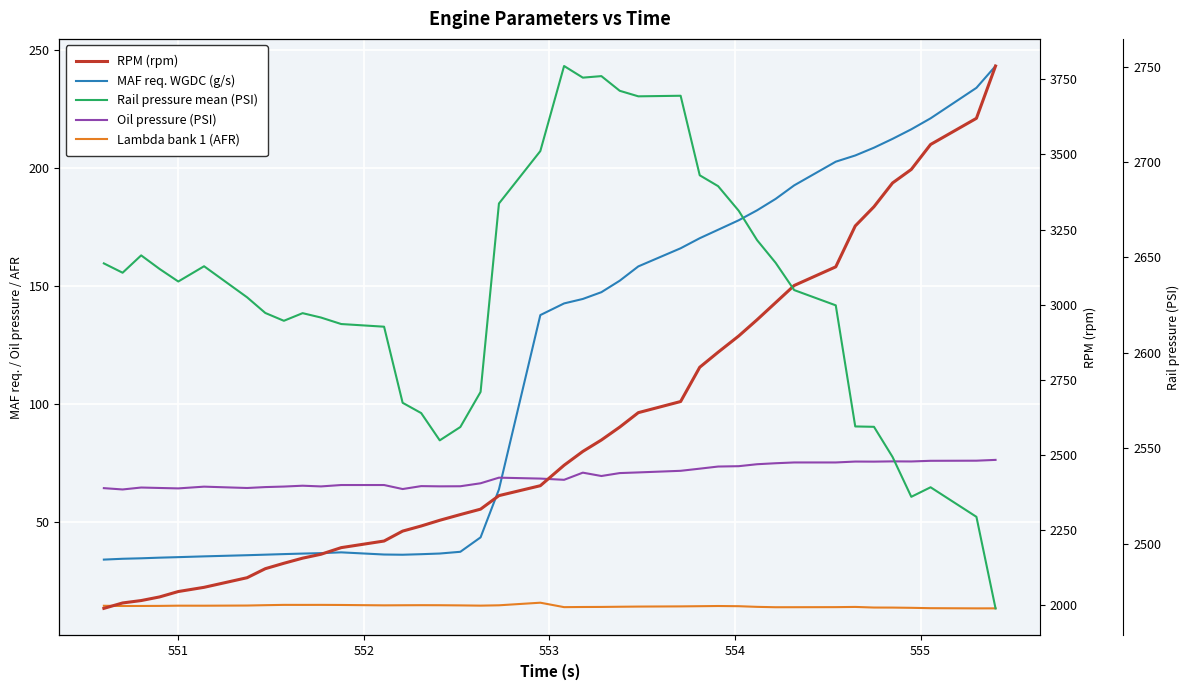

The value of Oil pressure (PSI) at 28 is 120.7. True or false?

False